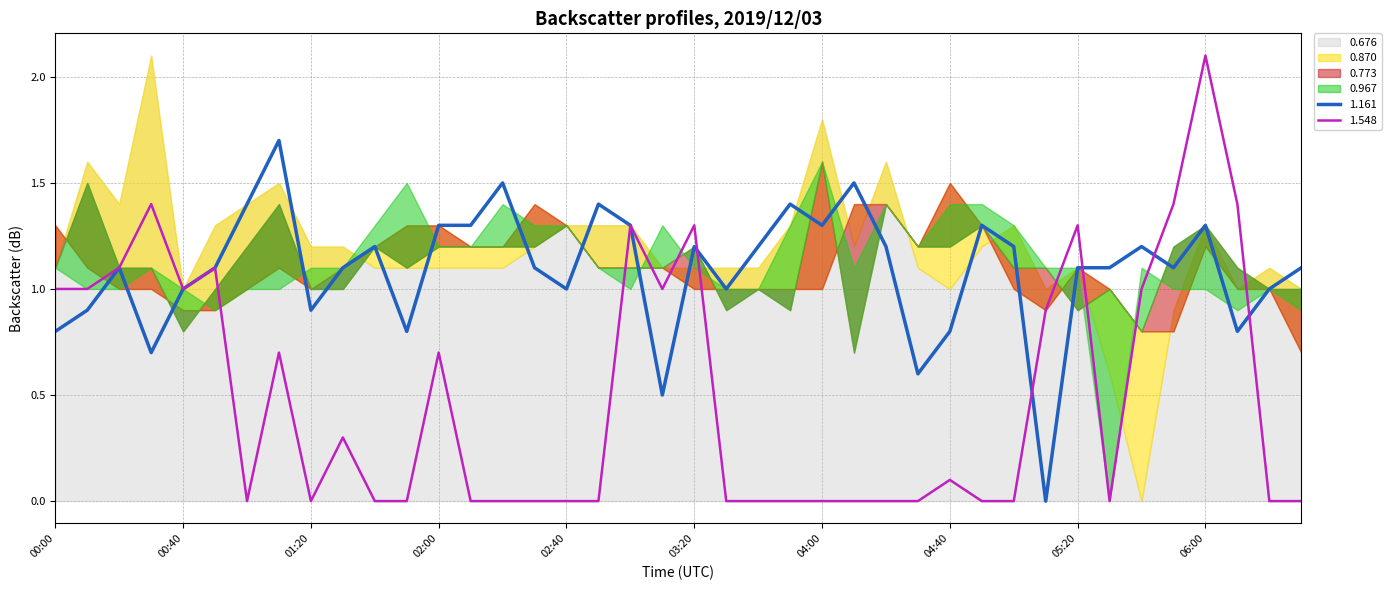

After their last crossing, which series has the higher values: 0.676 or 0.870?

0.676